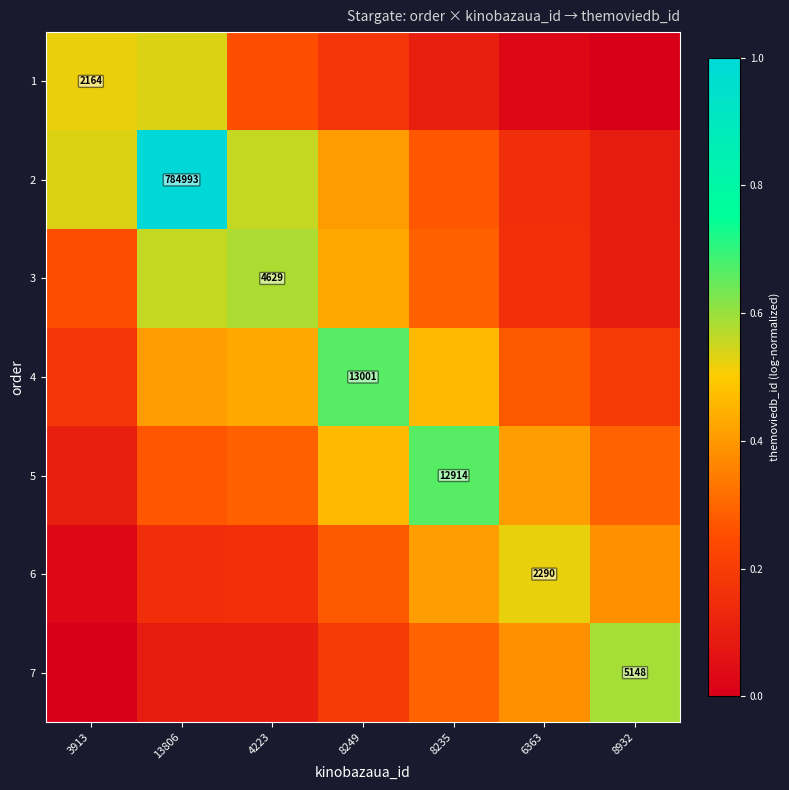

Where is 7 nearest to the value 0?

3913